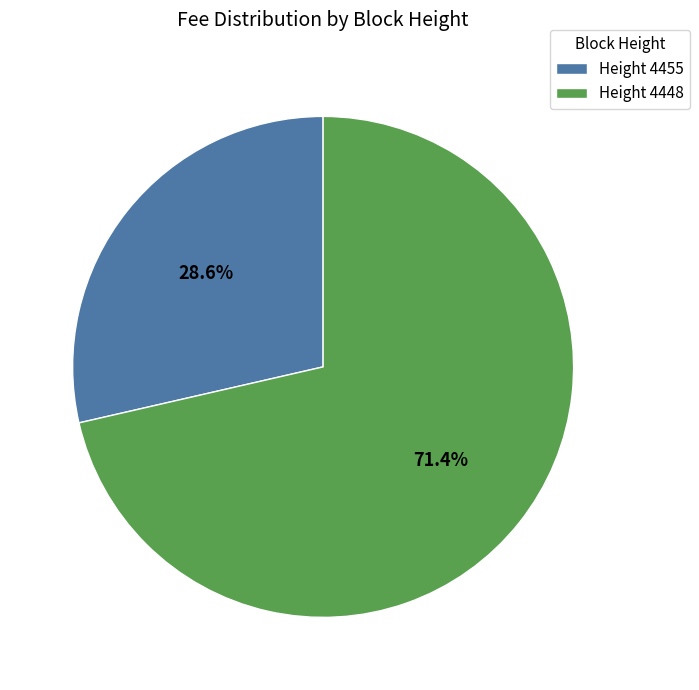

How many slices are in this pie chart?

2